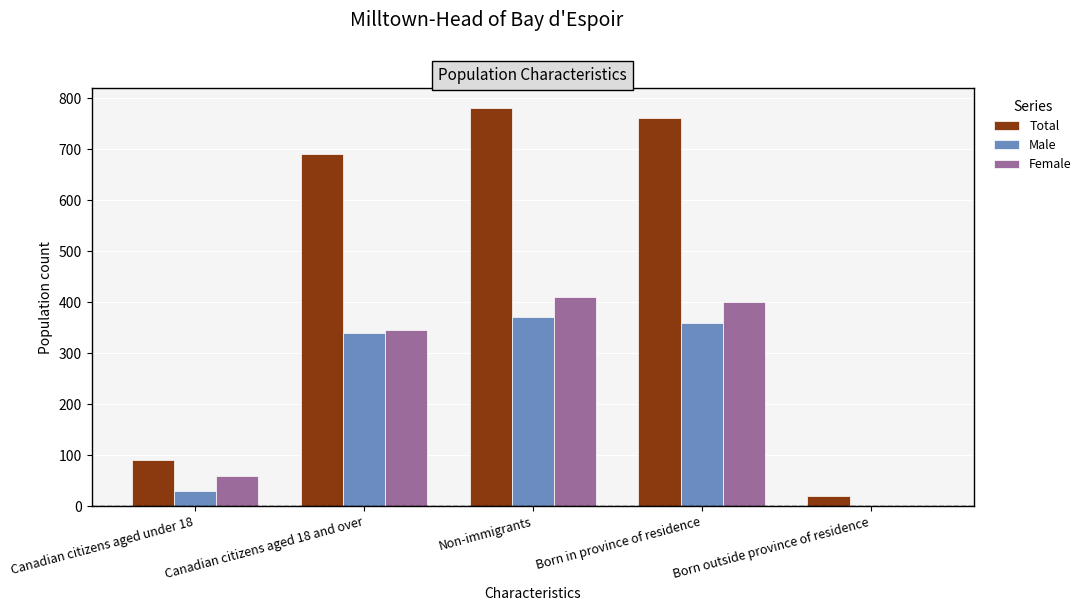

Is it true that Female equals -162 at Born outside province of residence?

False